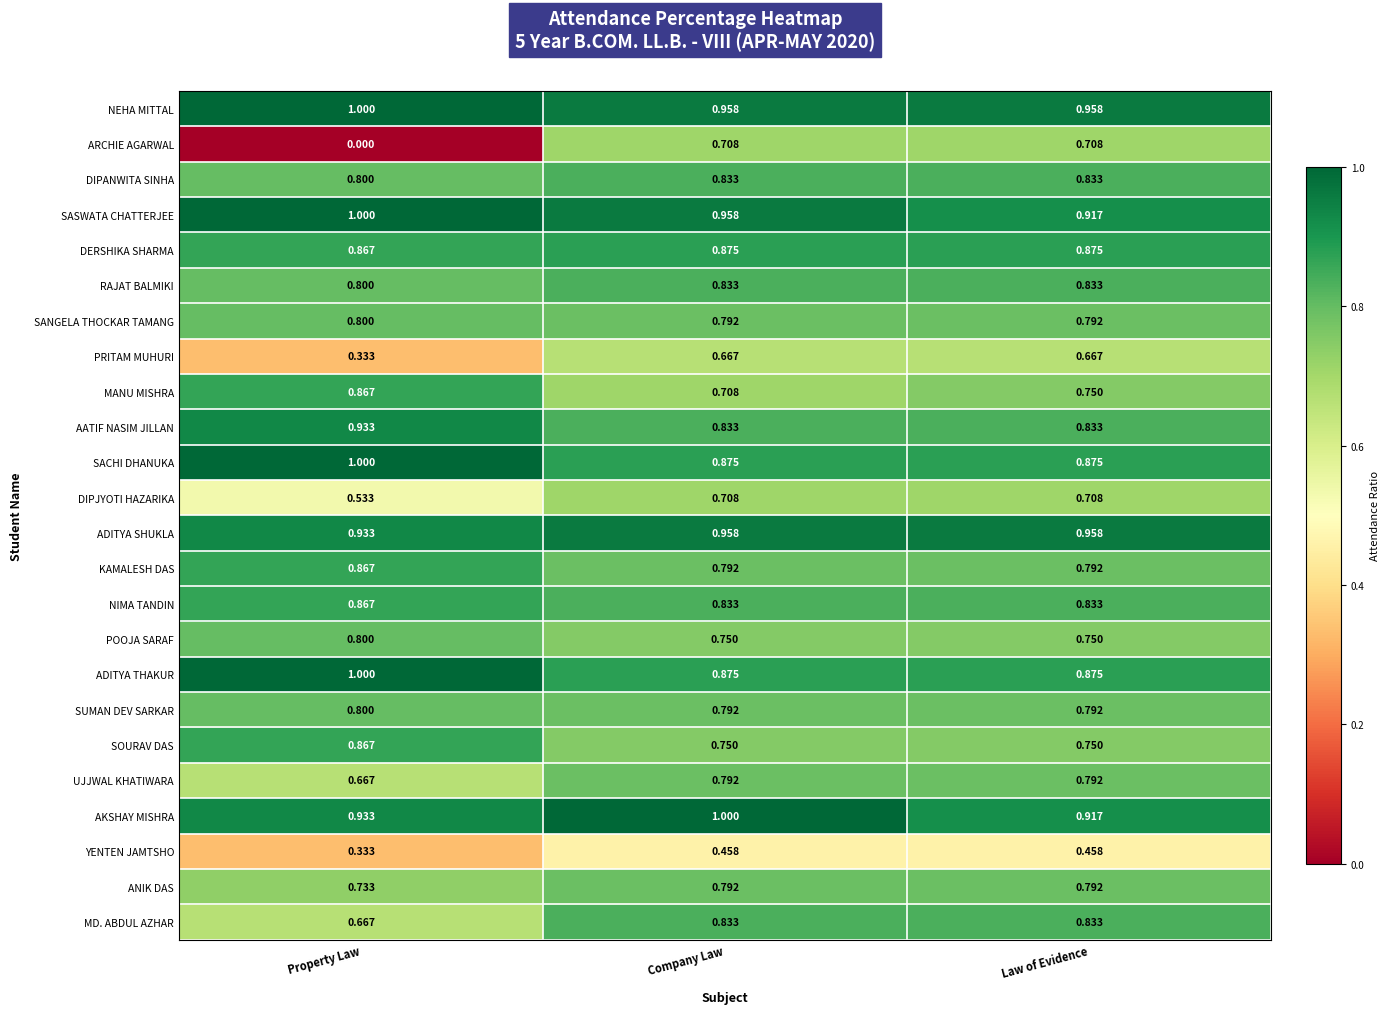

Which series has the largest total across all categories?

NEHA MITTAL